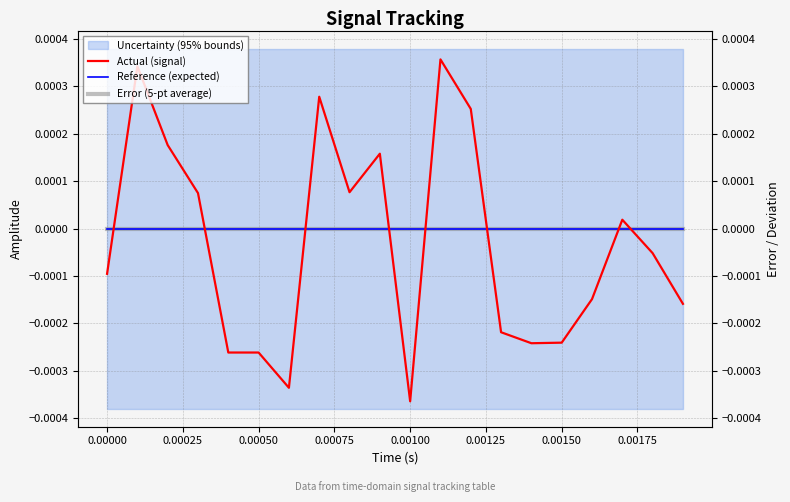

How many positive values does the Actual (signal) series have?

9